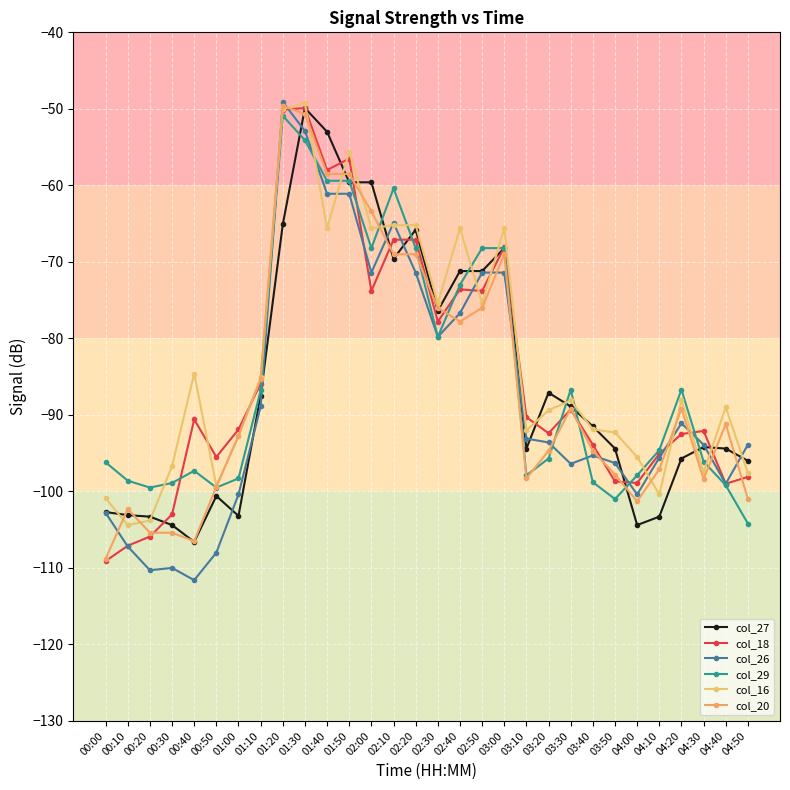

Count the number of data series in this chart.

6